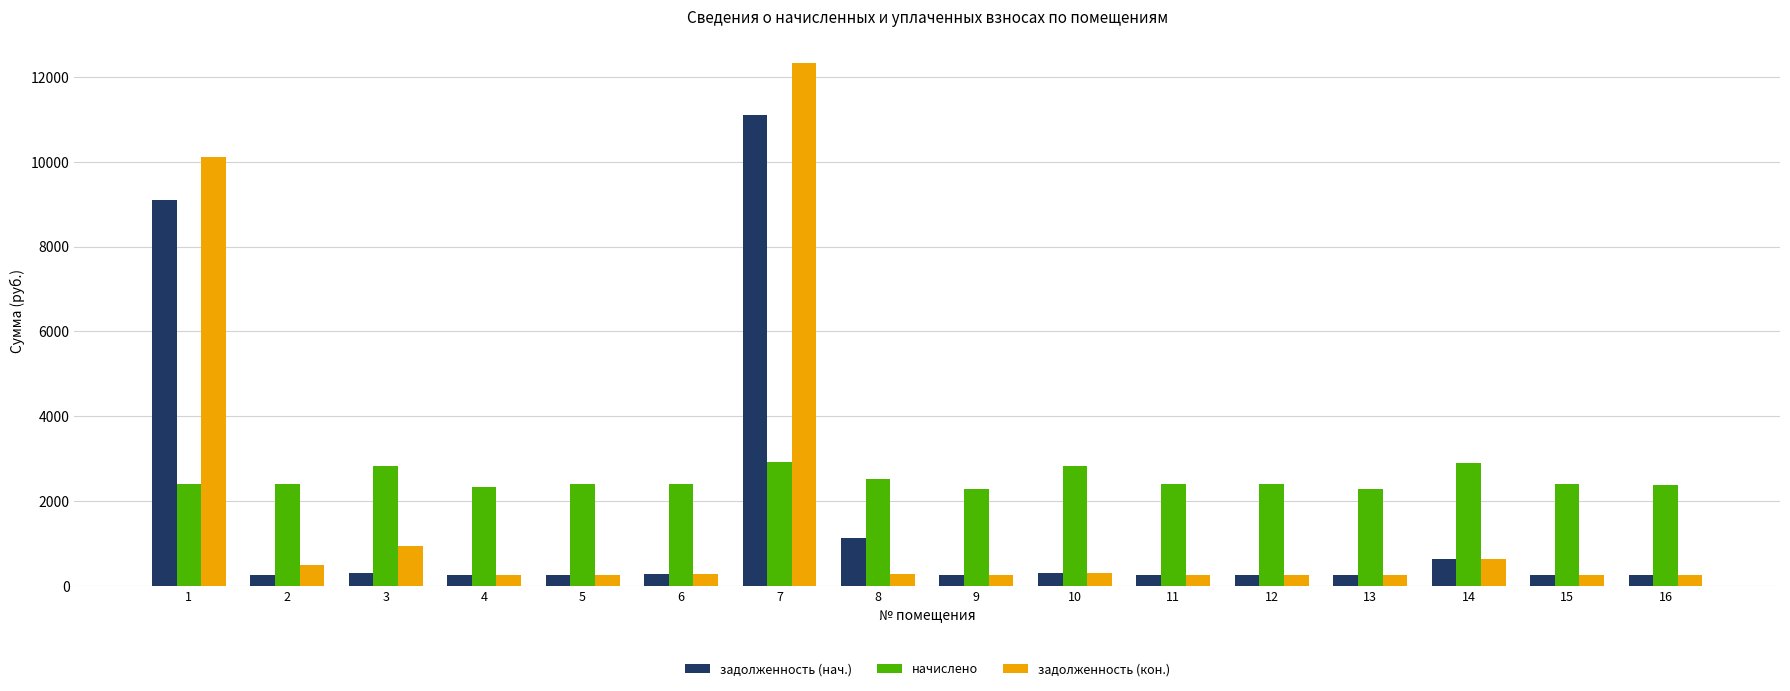

What are all the series names shown in the legend?

задолженность (нач.), начислено, задолженность (кон.)